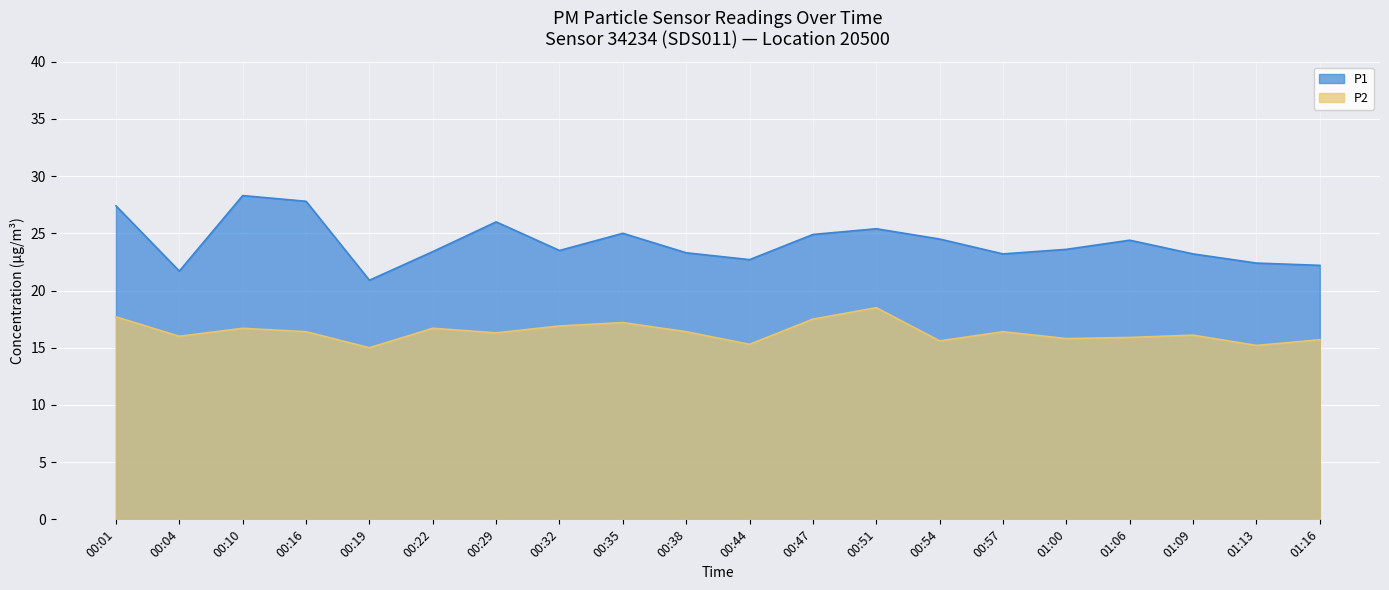

Which label corresponds to the largest value in the chart?

00:10